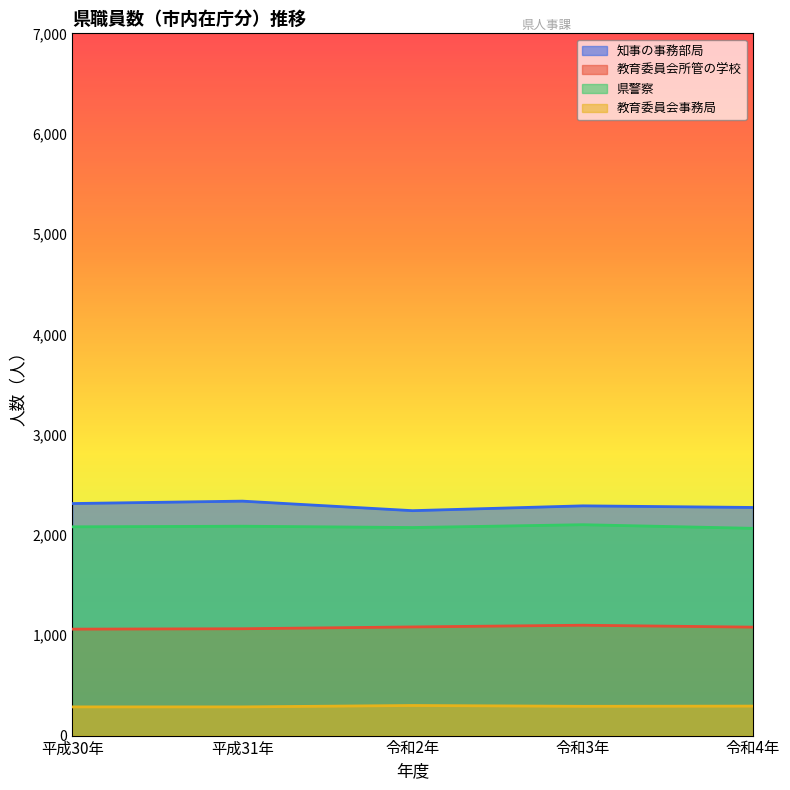

Which series changed the most between 平成31年 and 令和3年?

知事の事務部局